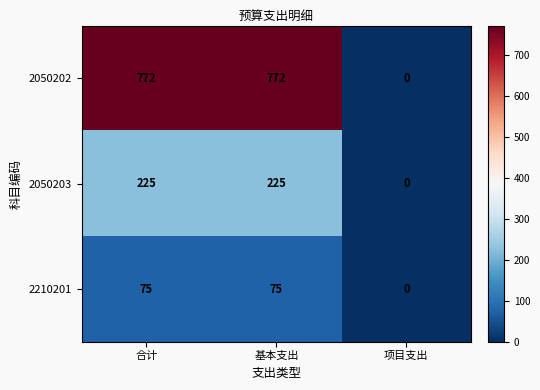

Reading left to right, what are all the values shown in this chart?

2050202: 合计=772	基本支出=772	项目支出=0
2050203: 合计=225	基本支出=225	项目支出=0
2210201: 合计=75	基本支出=75	项目支出=0